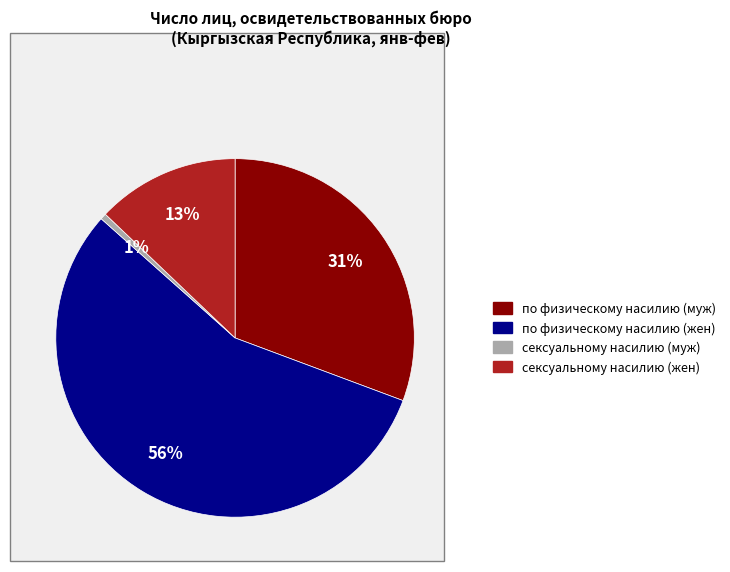

Is it true that сексуальному насилию (жен) is 19% of the pie?

False